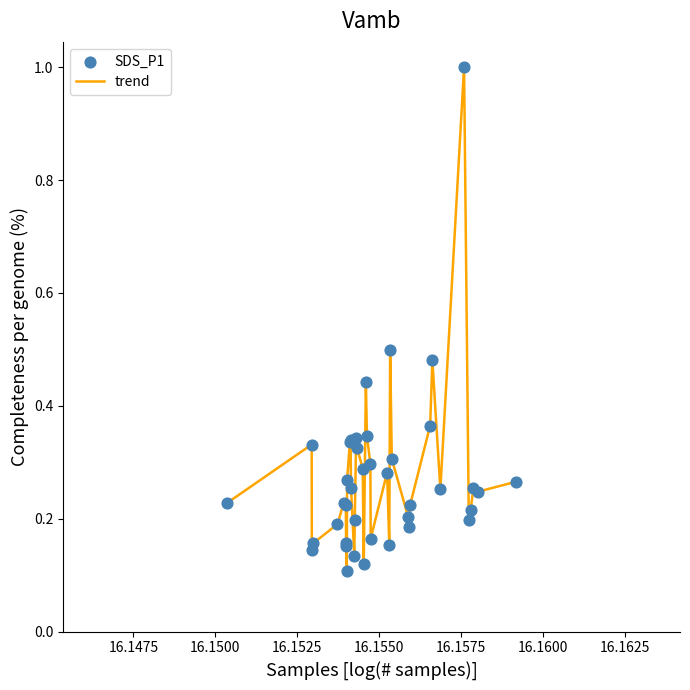

What is the difference between the maximum and minimum values?

0.9